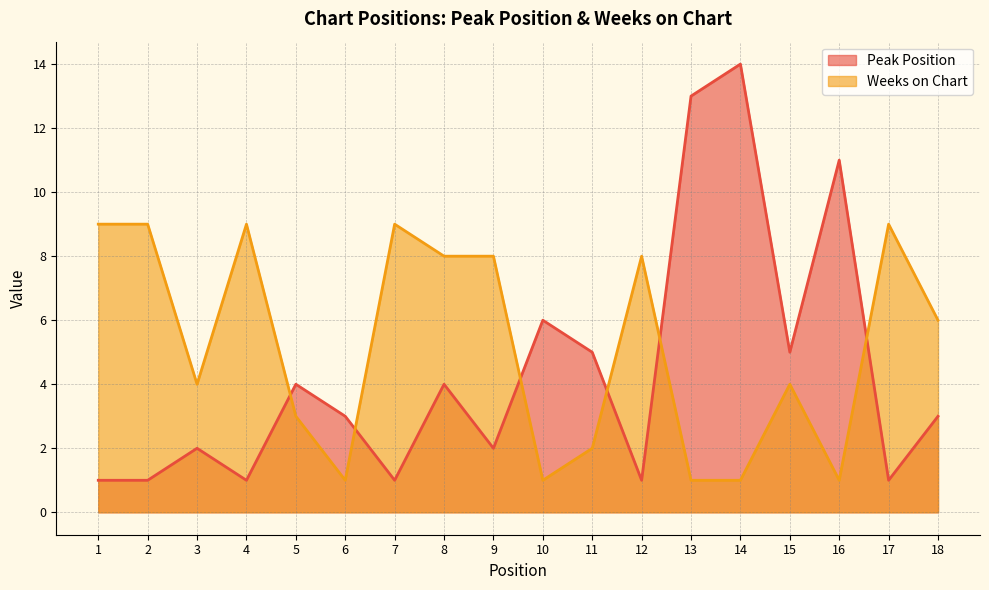

Does the chart have visible grid lines?

Yes